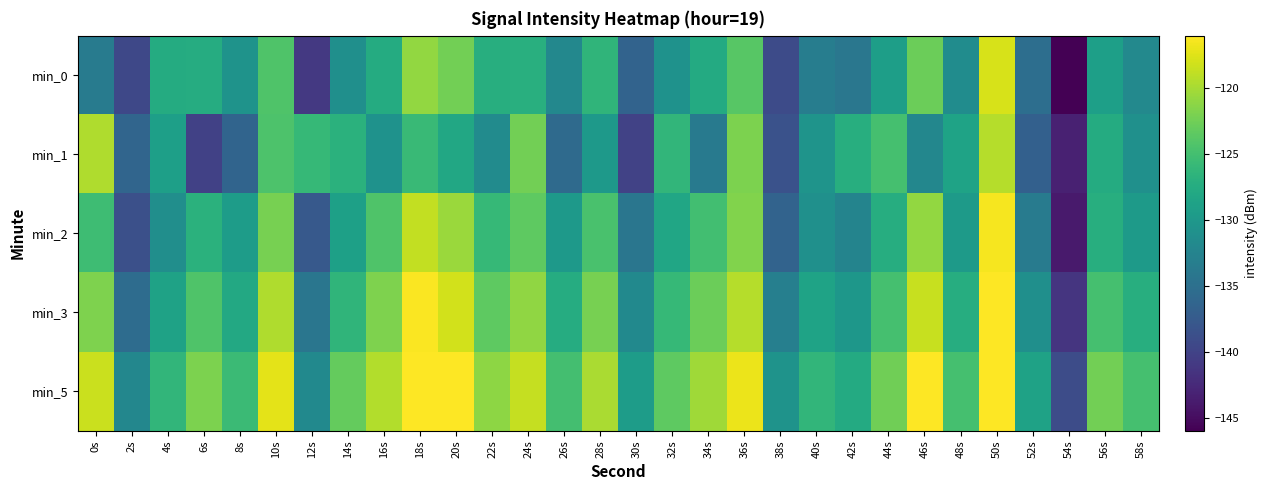

Rank the series by their maximum value, from highest to lowest.

min_5, min_3, min_2, min_0, min_1